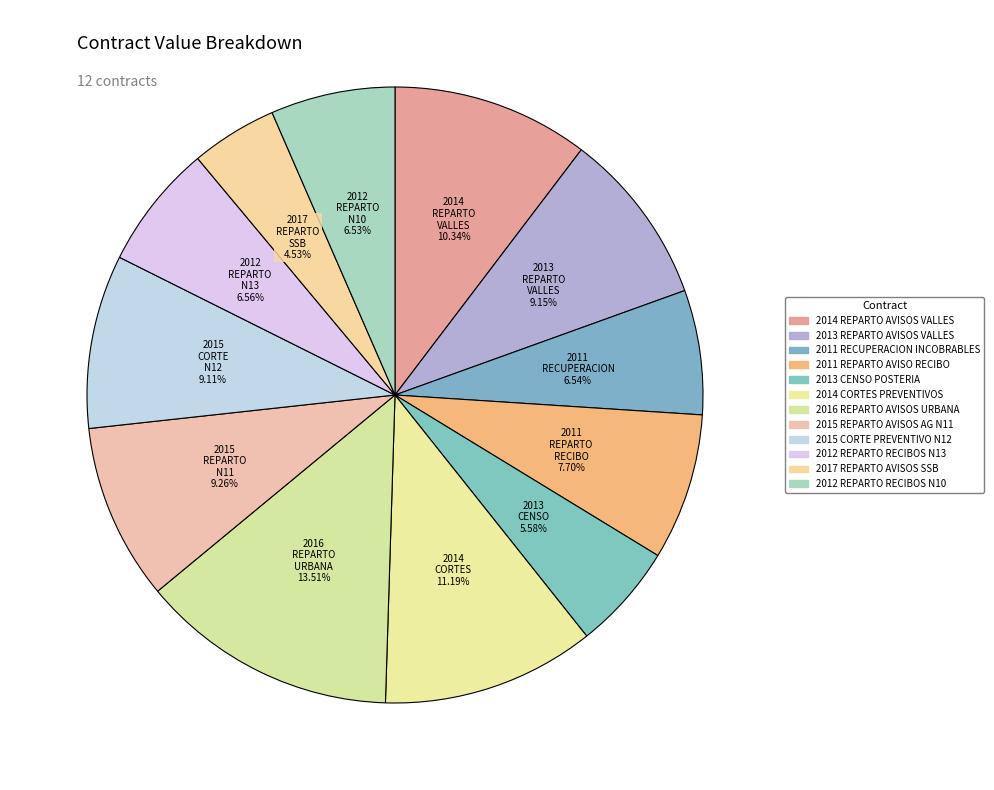

How many segments does this pie chart have?

12